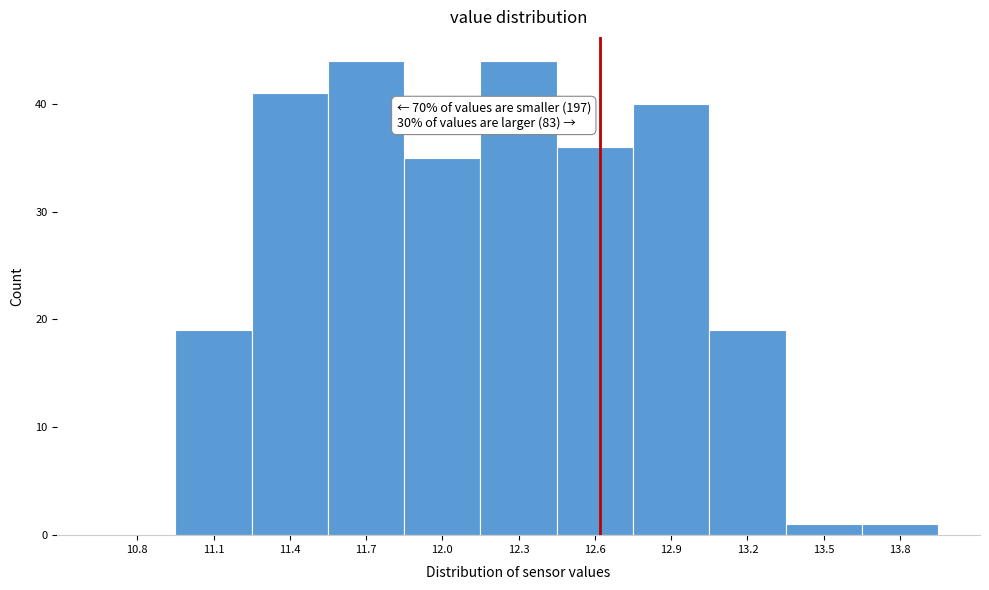

Reading left to right, extract all data points from this chart.

10.8=0	11.1=19	11.4=41	11.7=44	12.0=35	12.3=44	12.6=36	12.9=40	13.2=19	13.5=1	13.8=1